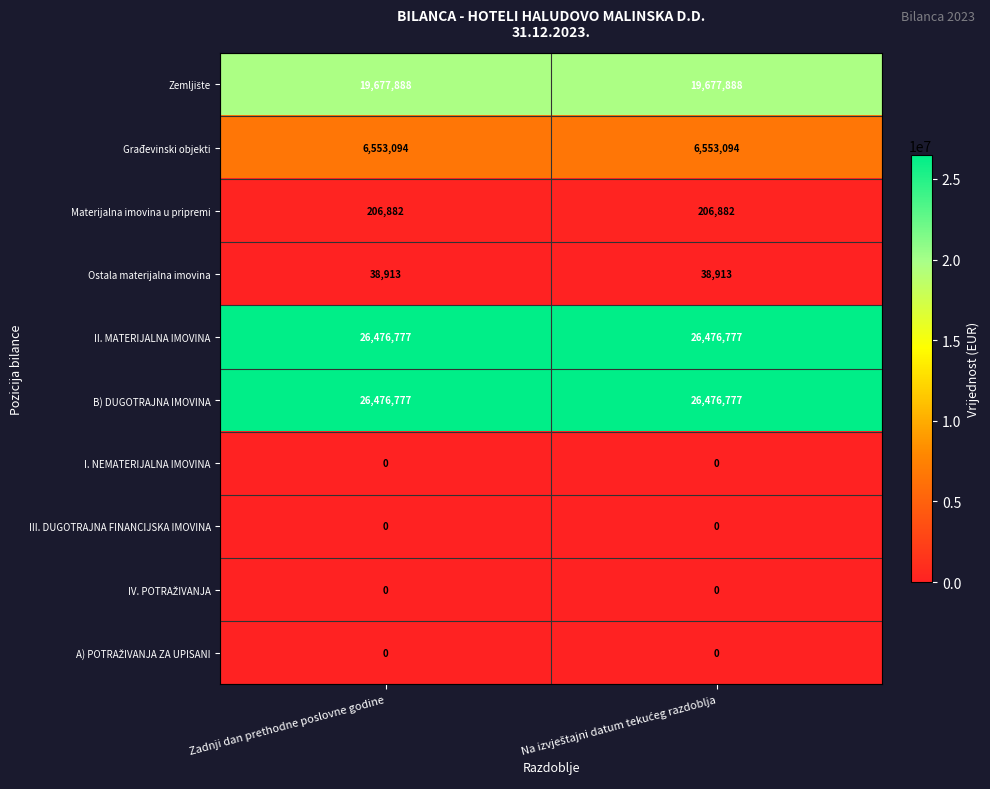

What is the average value of the Materijalna imovina u pripremi series?

206882